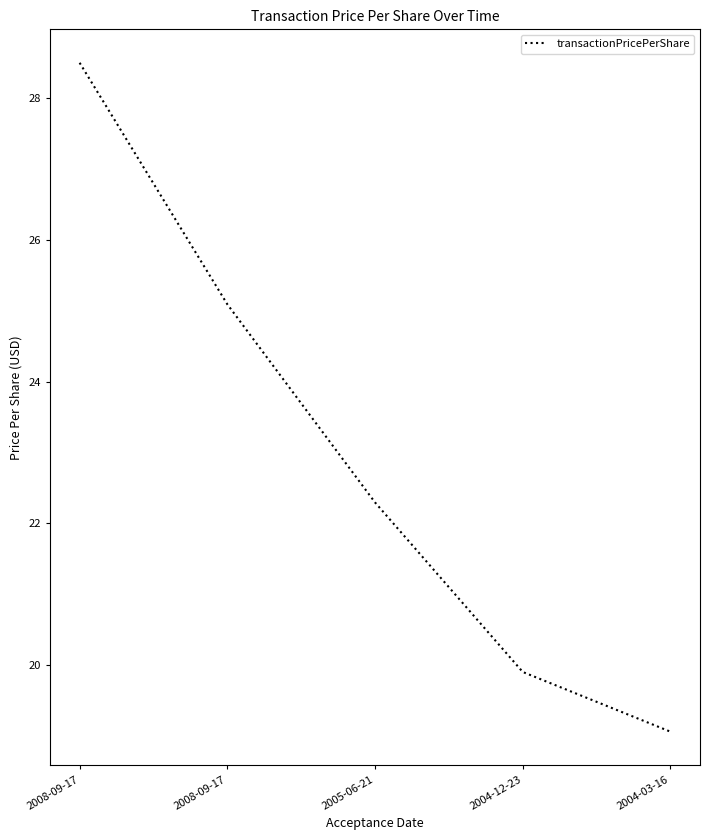

What is the label of the 3rd point from the right?

2005-06-21